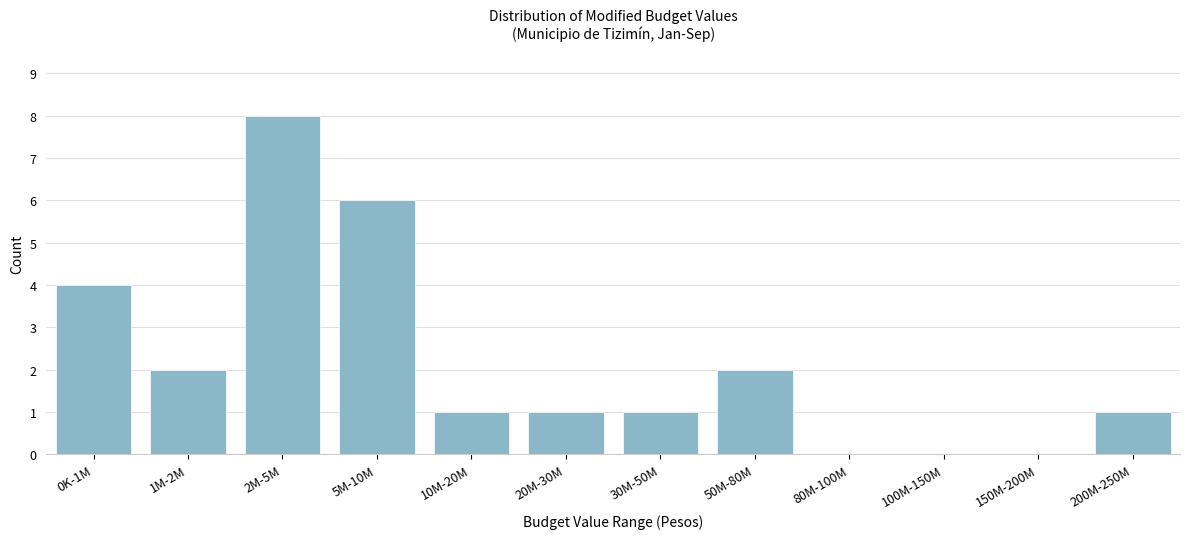

Reading right to left, extract all data points from this chart.

200M-250M=1	150M-200M=0	100M-150M=0	80M-100M=0	50M-80M=2	30M-50M=1	20M-30M=1	10M-20M=1	5M-10M=6	2M-5M=8	1M-2M=2	0K-1M=4